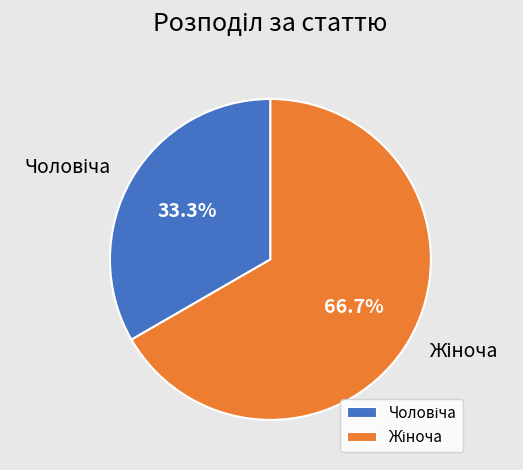

Is there a majority slice in this chart?

Yes